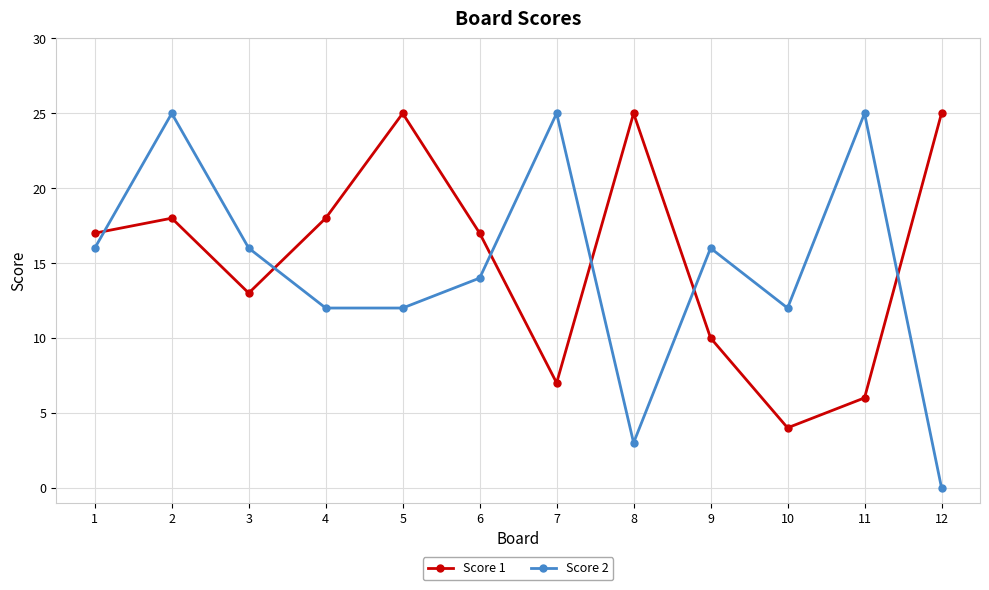

What is the sum of all Score 2 values?

176